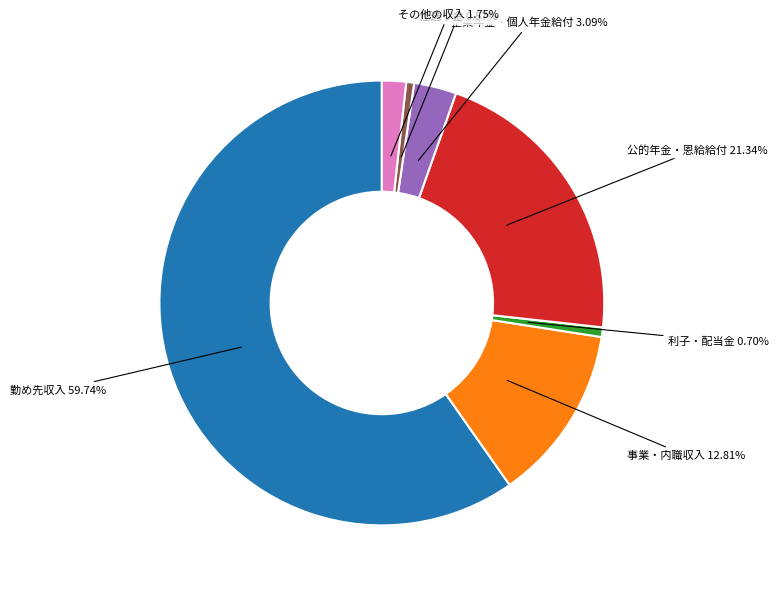

Between 利子・配当金 and 企業年金・個人年金給付, which is larger?

企業年金・個人年金給付